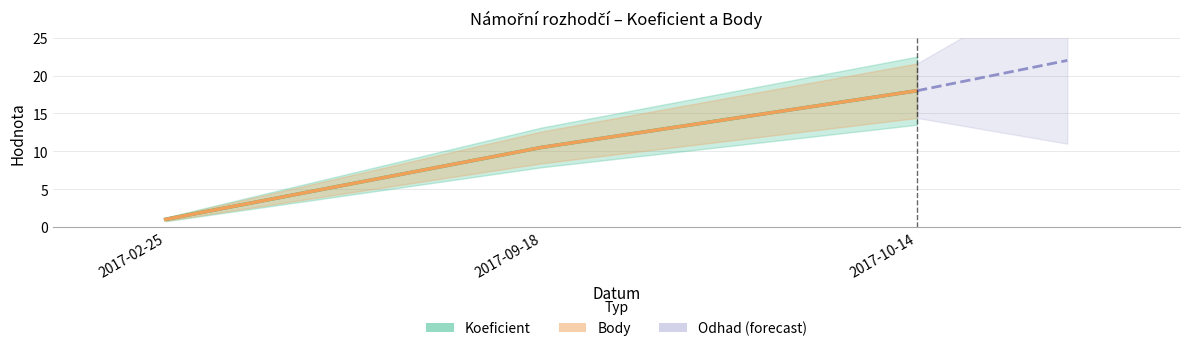

Between 2017-02-25 and 2017-10-14, which series saw the biggest shift?

Koeficient